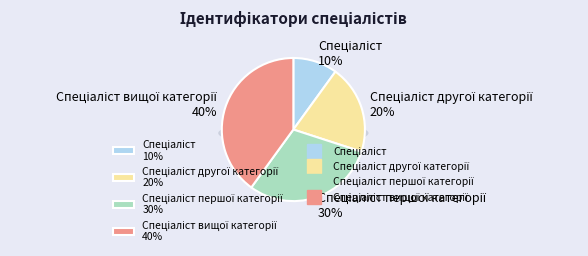

Which category has the smallest portion of the pie?

Спеціаліст